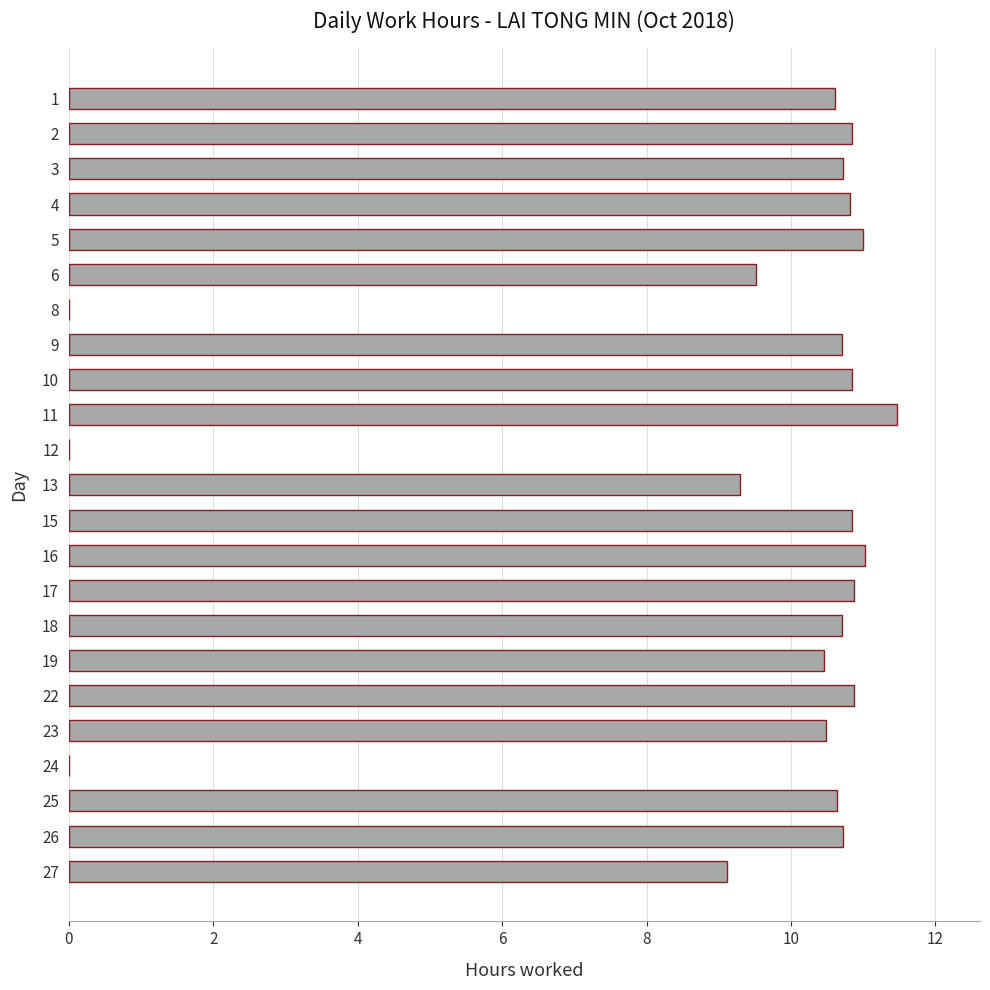

What is the greatest value displayed?

11.5